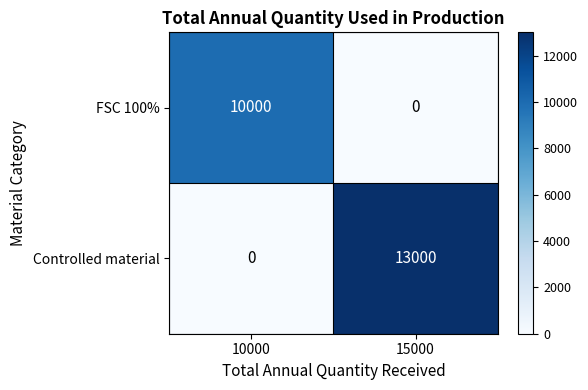

At which category is the sum across all series the highest?

15000